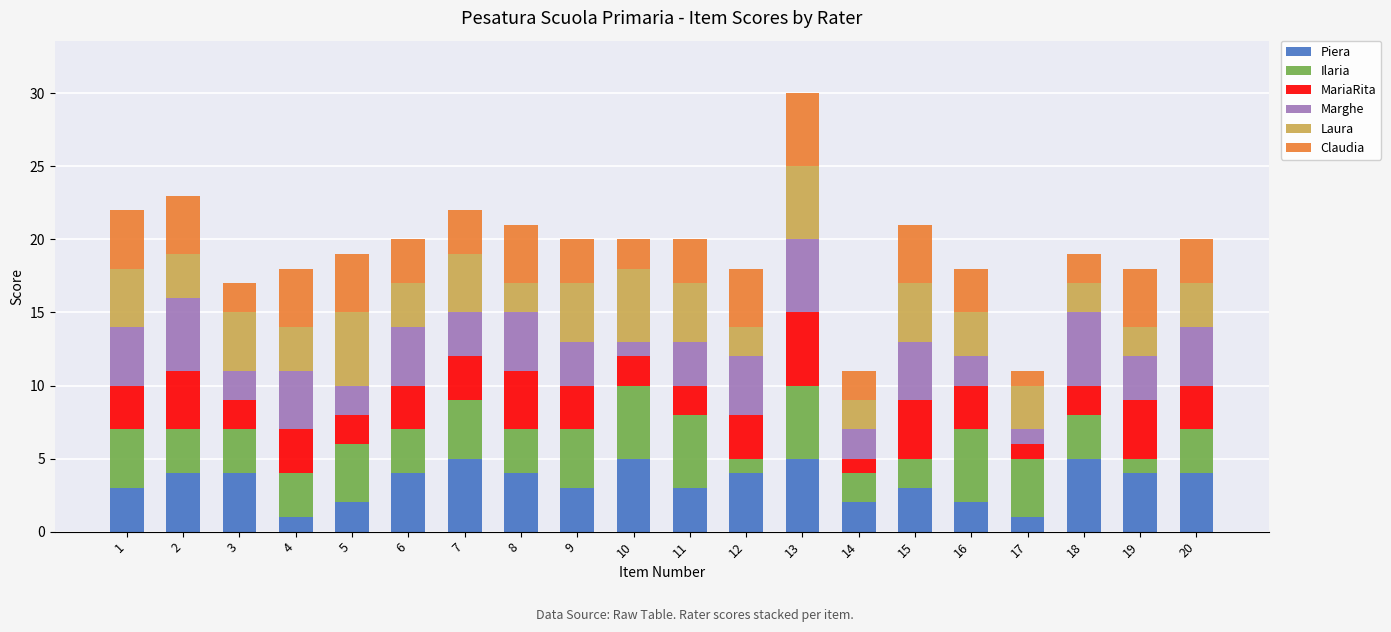

At which category is the sum across all series the highest?

13